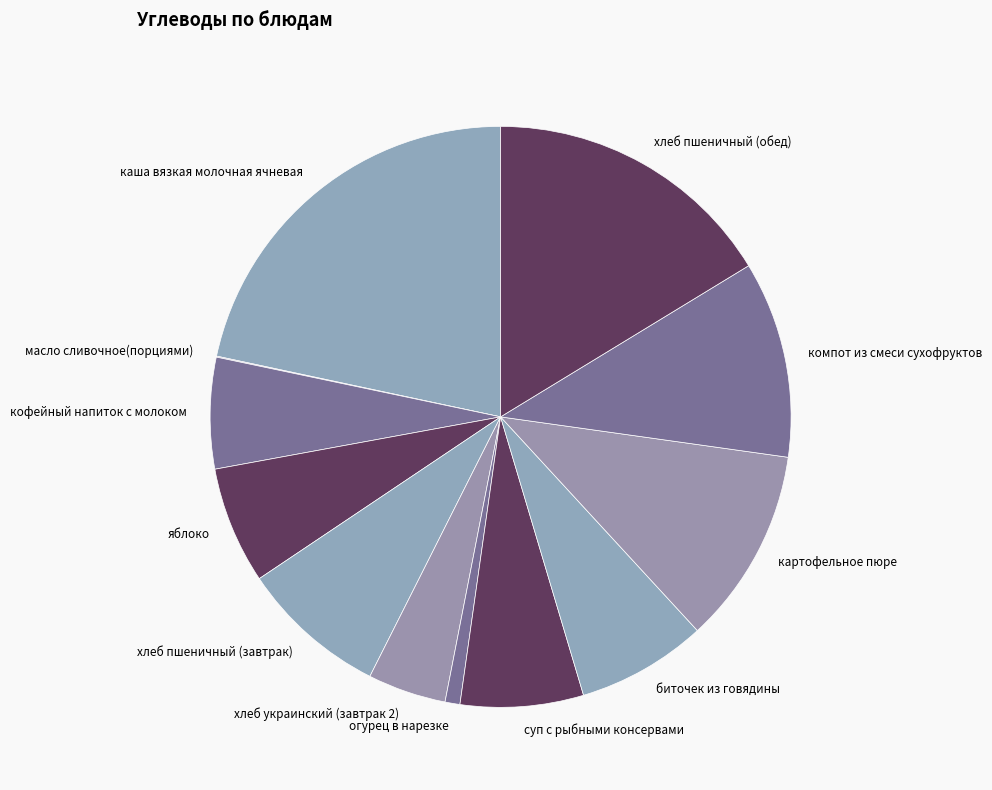

The яблоко slice represents 19% of the pie. True or false?

False